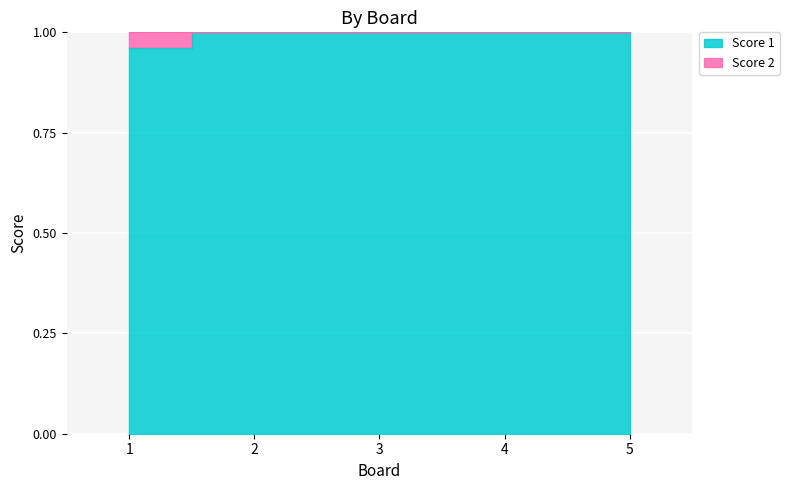

At which category does the chart reach its peak across all series?

2